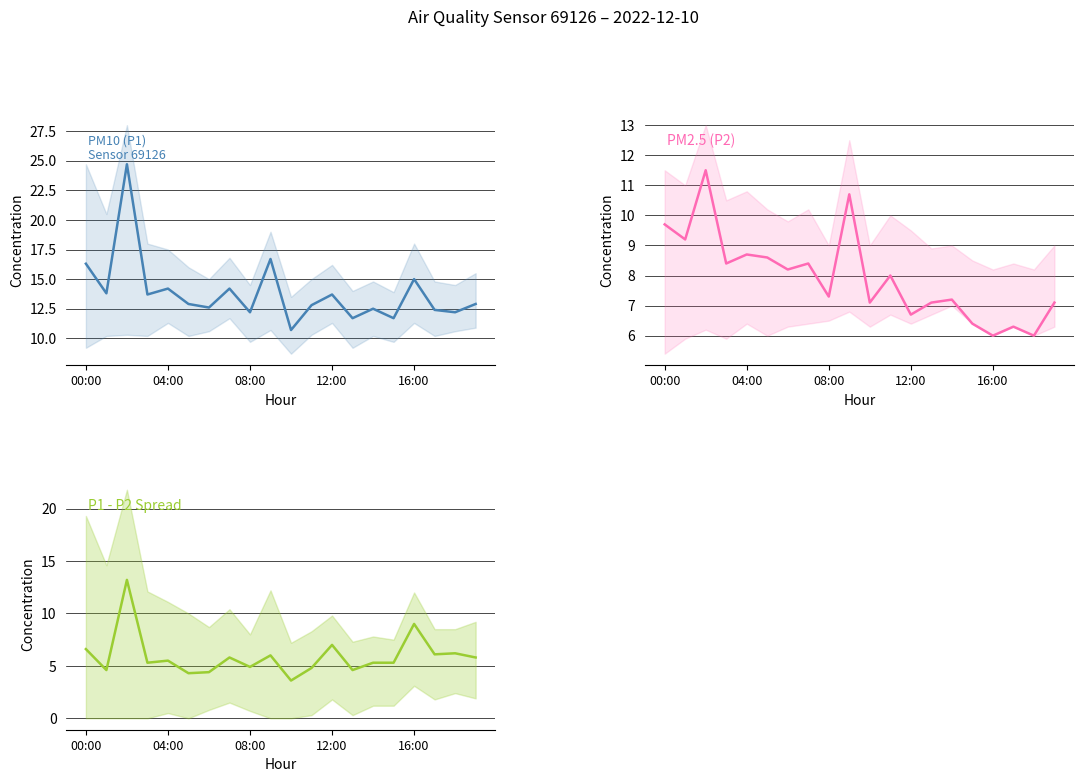

What is the label of the 3rd point from the right?

17